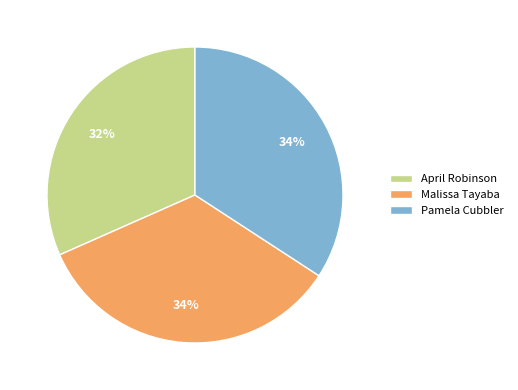

Do April Robinson and Malissa Tayaba together represent more than half of the pie?

Yes